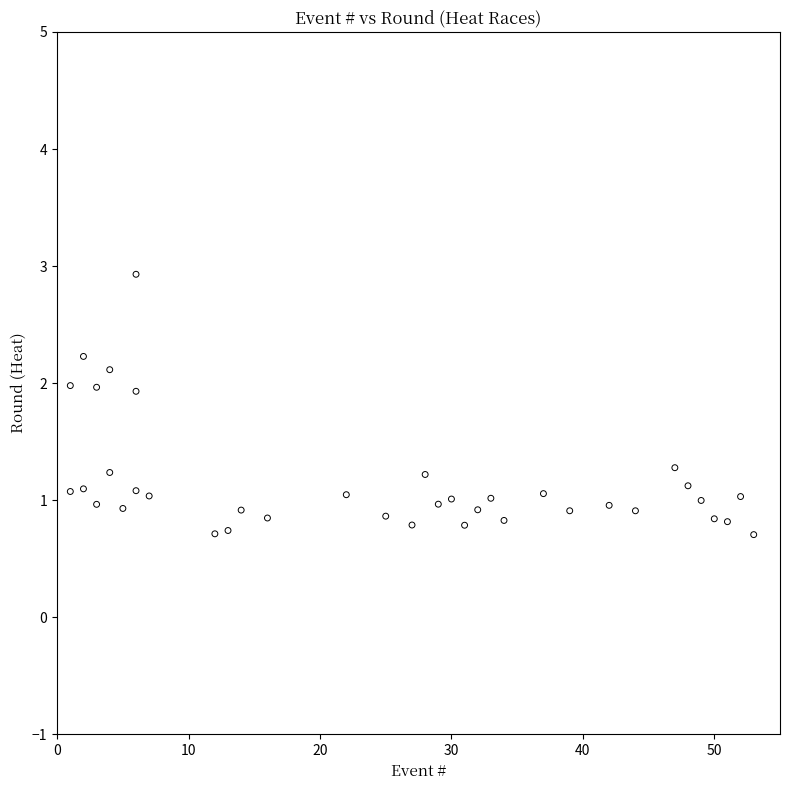

What is the range of Y values (max minus min)?

2.2